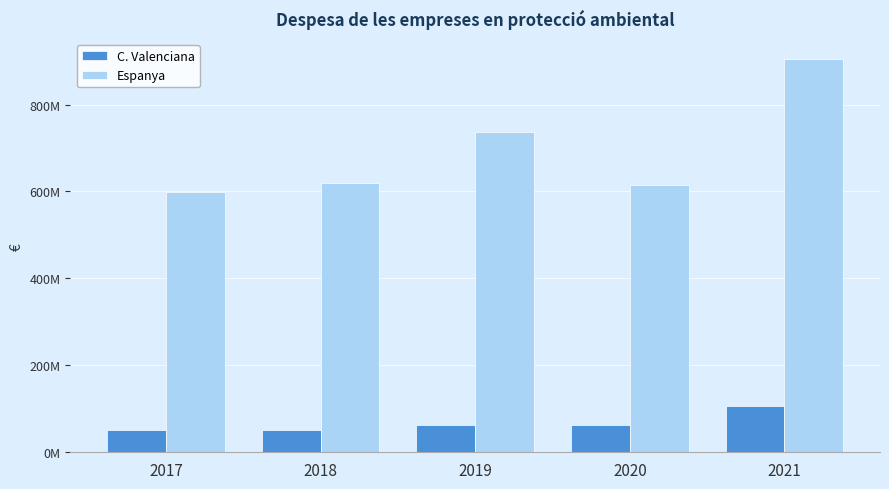

What is the spread (max minus min) of values at 2019?

674850377